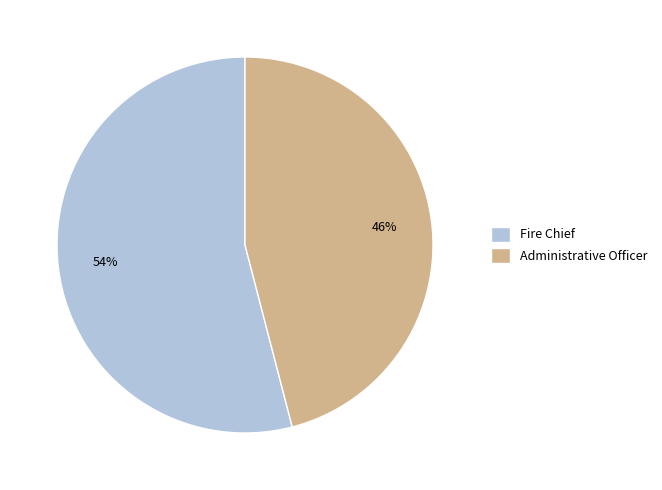

Do Administrative Officer and Fire Chief together represent more than half of the pie?

Yes